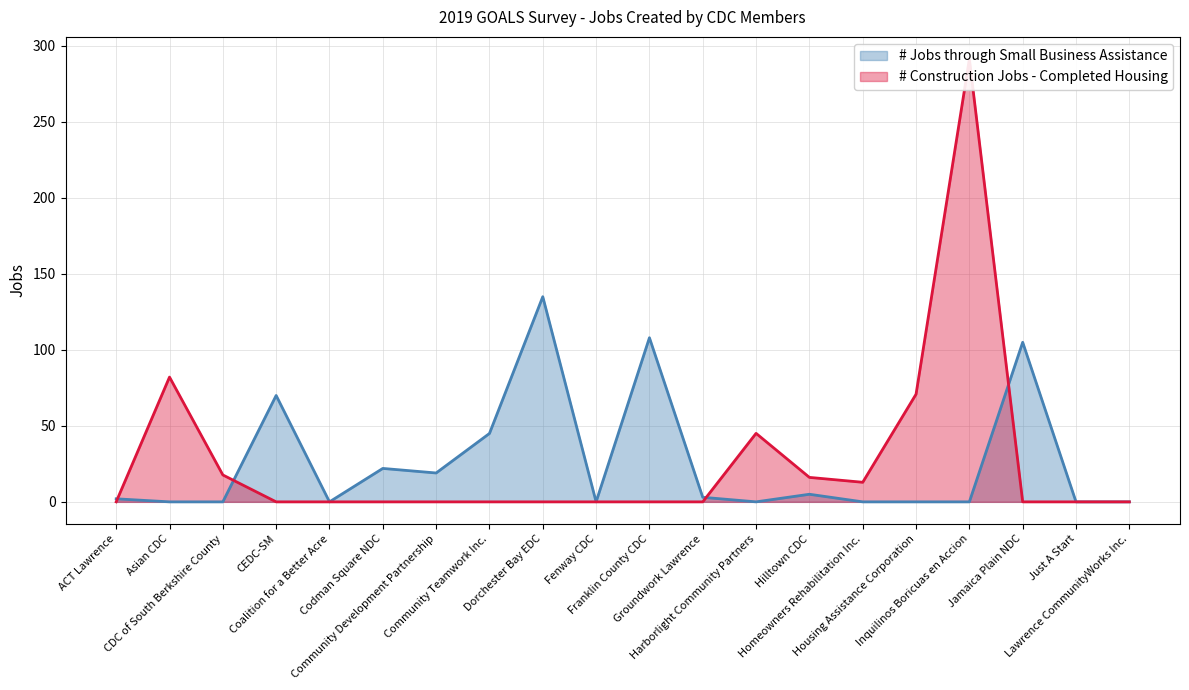

Count the number of data series in this chart.

2